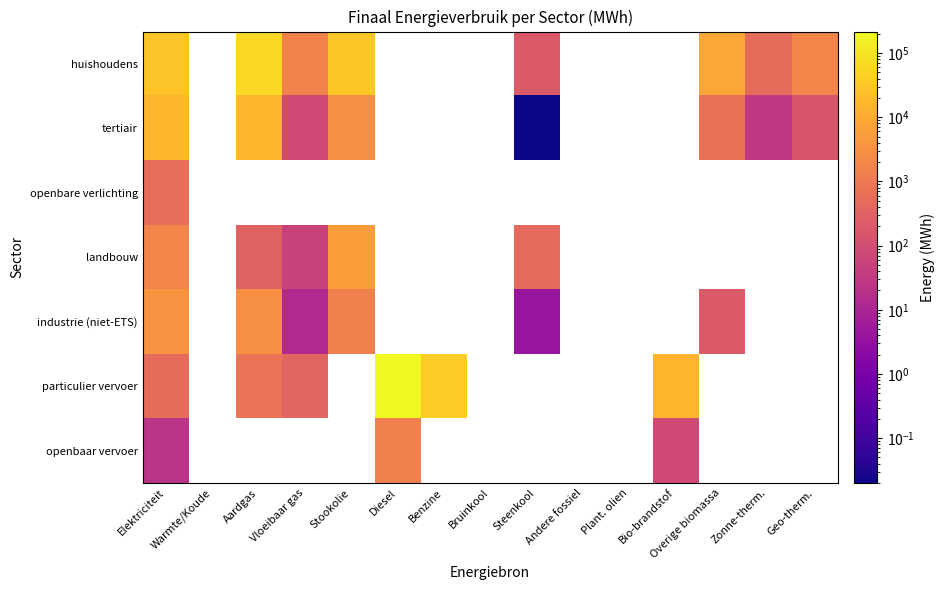

At how many categories does at least one series exceed 108376?

1